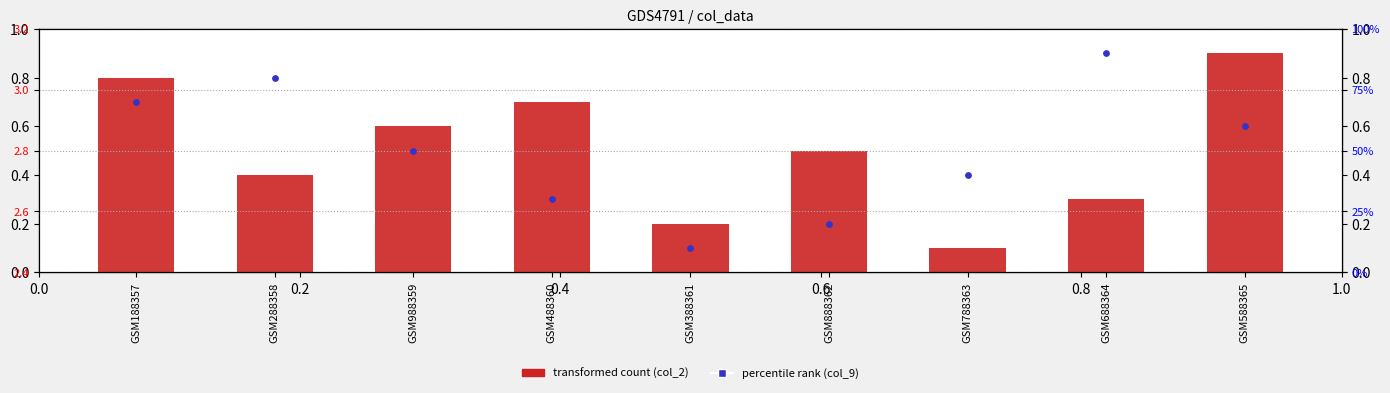

What are all the series names shown in the legend?

transformed count (col_2), percentile rank (col_9)